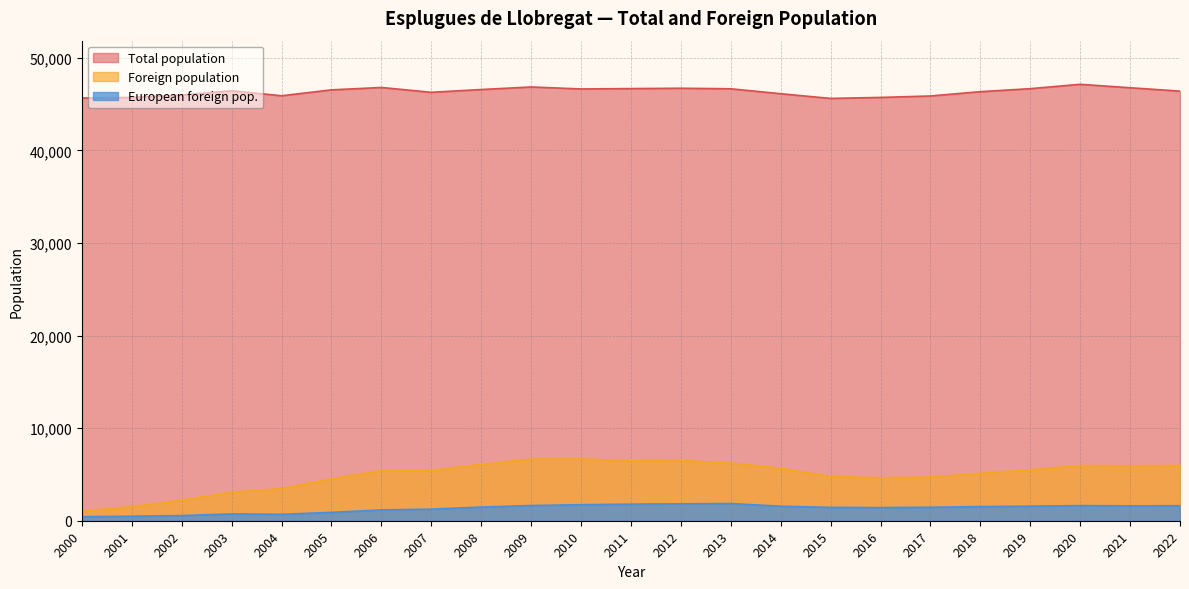

Is the value of Total population at 2001 greater than the value of Foreign population at 2021?

Yes